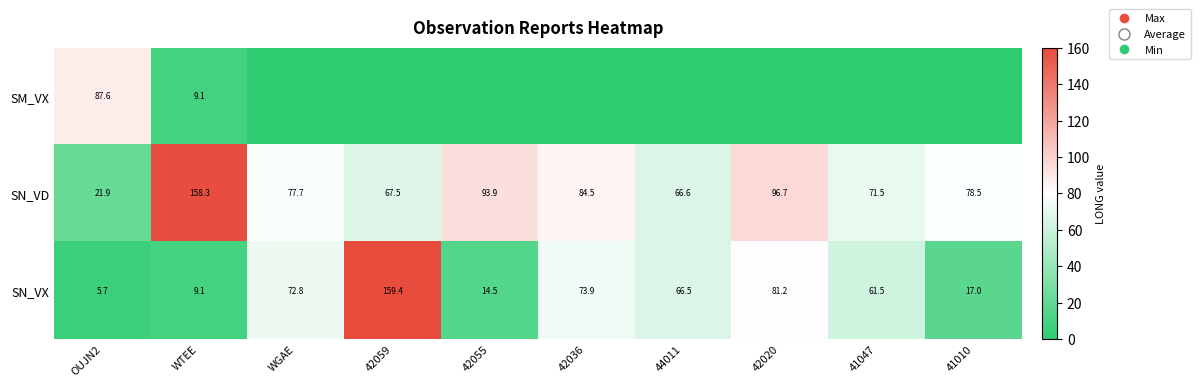

What is the maximum value shown in the chart?

159.4